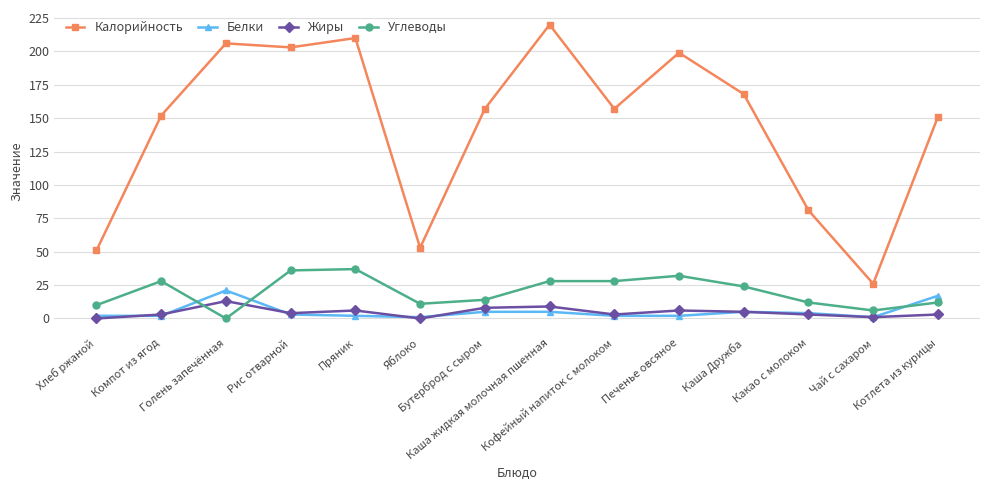

At which label does Углеводы first exceed 24?

Компот из ягод